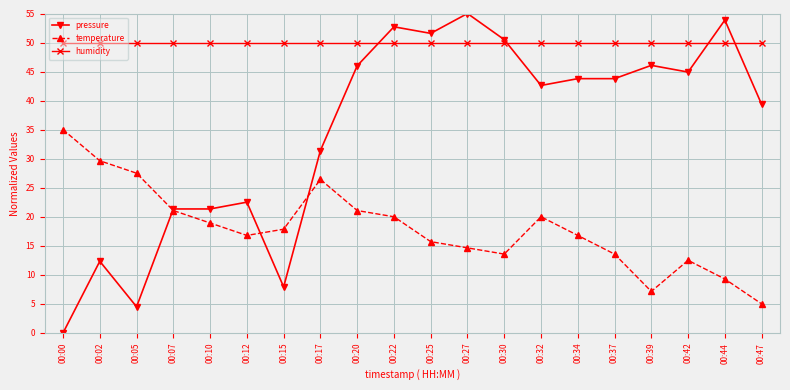

Where is the first local minimum for pressure?

00:05